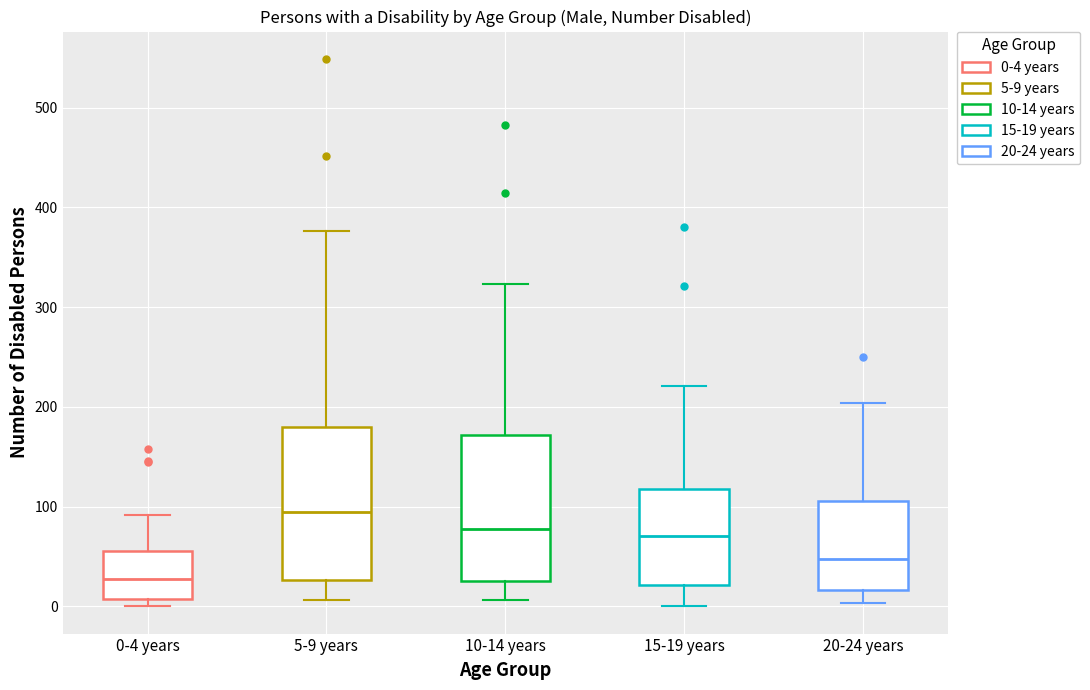

Reading left to right, read every box against the y-axis: the position of its median line, the range the box covers, and the ends of its whiskers. The values are not printed on the chart, so give them approximately, as read against the axis.

0-4 years: median 30, box 10 to 60, whiskers 0 to 90
5-9 years: median 100, box 30 to 180, whiskers 10 to 380
10-14 years: median 80, box 30 to 170, whiskers 10 to 320
15-19 years: median 70, box 20 to 120, whiskers 0 to 220
20-24 years: median 50, box 20 to 110, whiskers 0 to 200